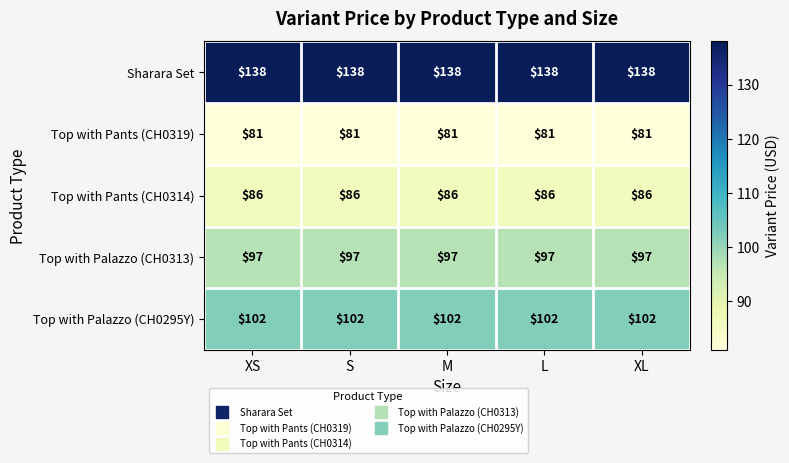

What is the maximum value shown in the chart?

138